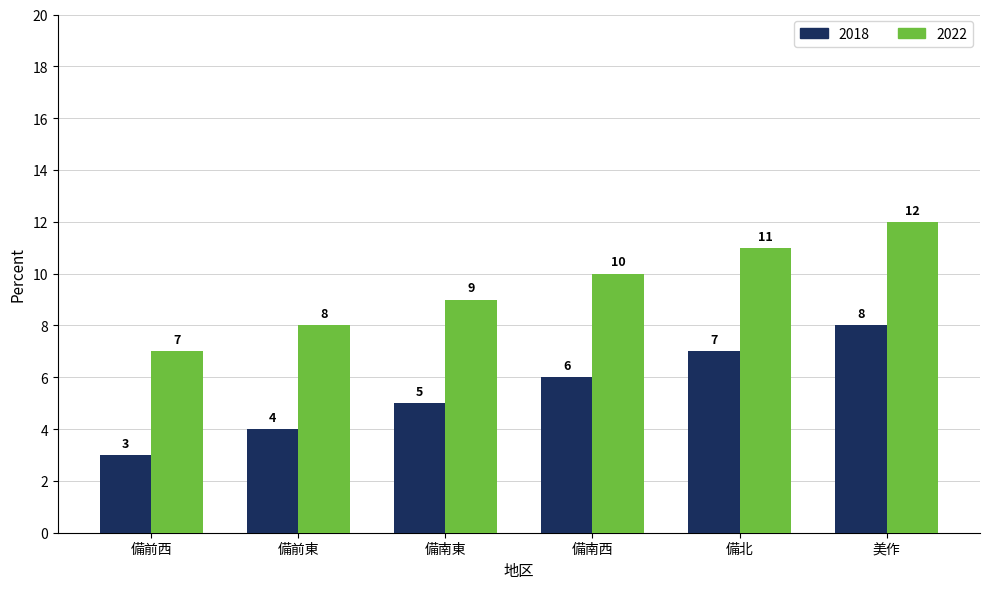

Where is 2018 nearest to the value 5?

備南東